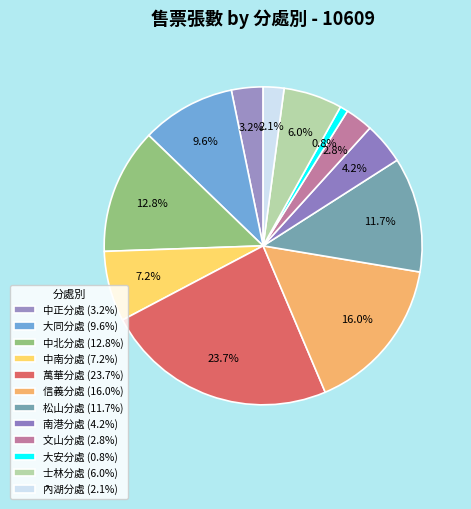

How many segments does this pie chart have?

12